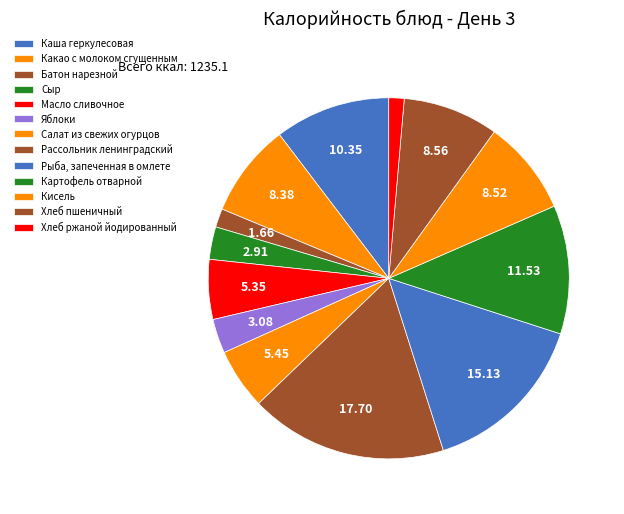

How many slices are in this pie chart?

13